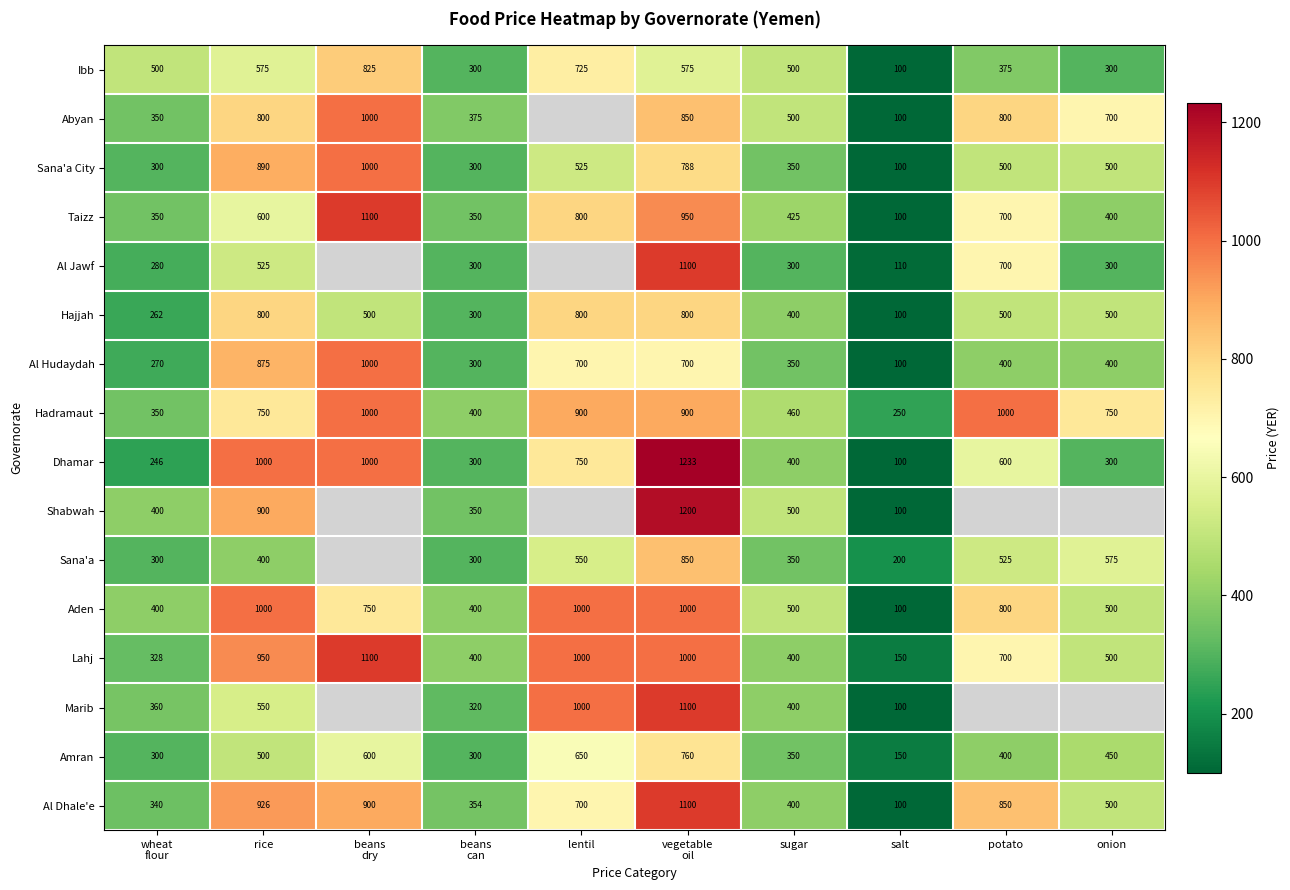

What is the spread (max minus min) of values at beans
dry?

600.0